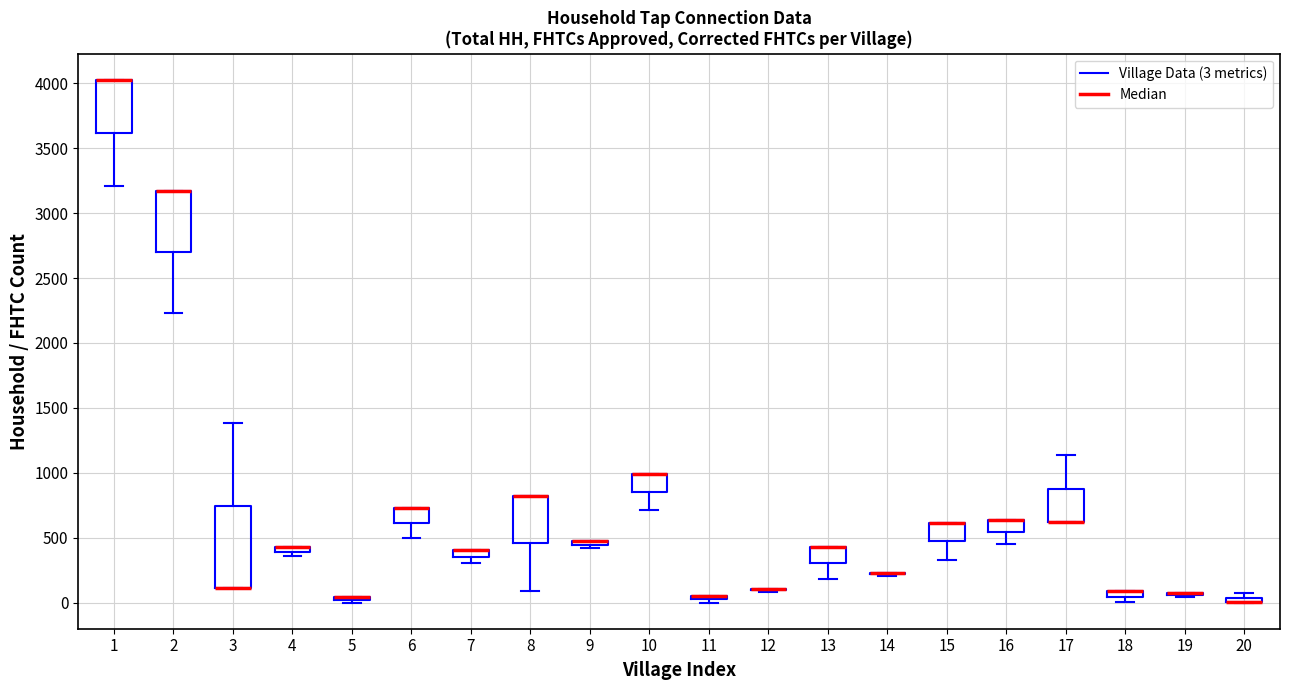

Comparing the boxes themselves (not the whiskers), which one is the tallest?

3